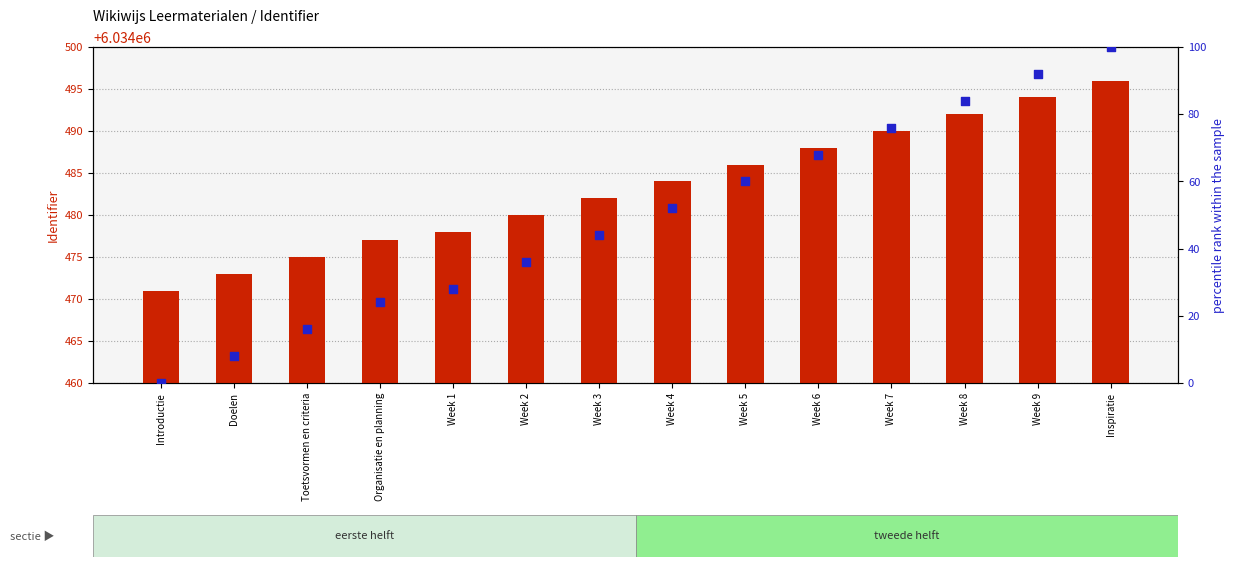

What are all the series names shown in the legend?

Identifier, percentile rank within the sample